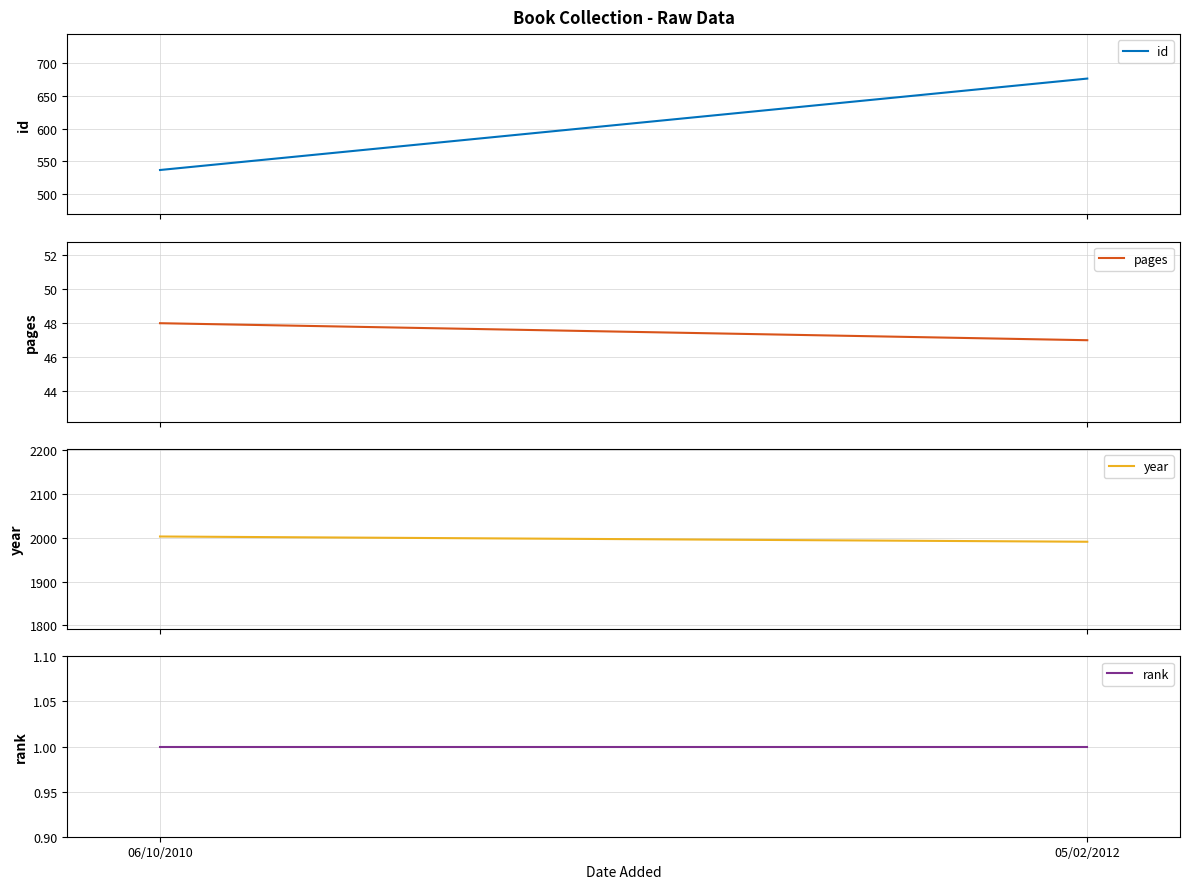

How many data points does each series have?

2